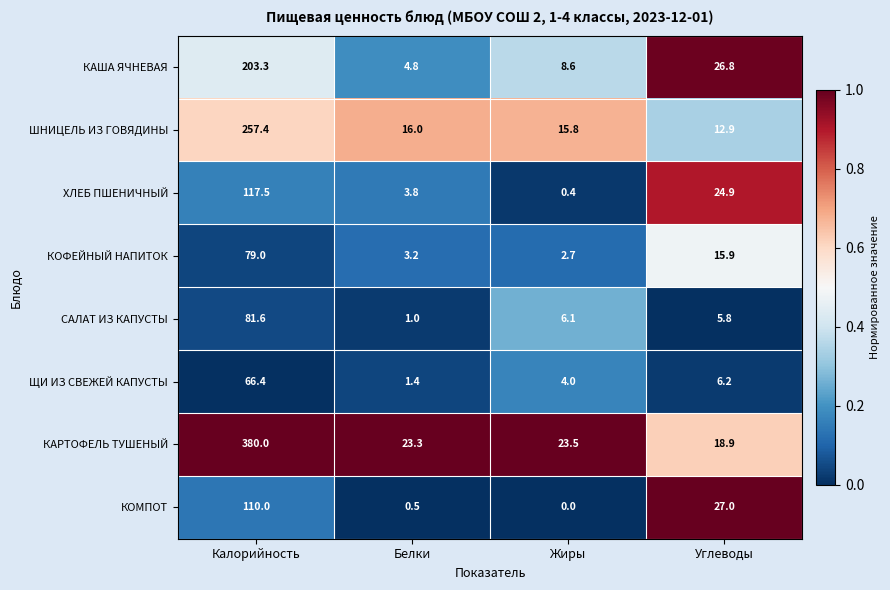

What is the total value across all series at Белки?

54.0